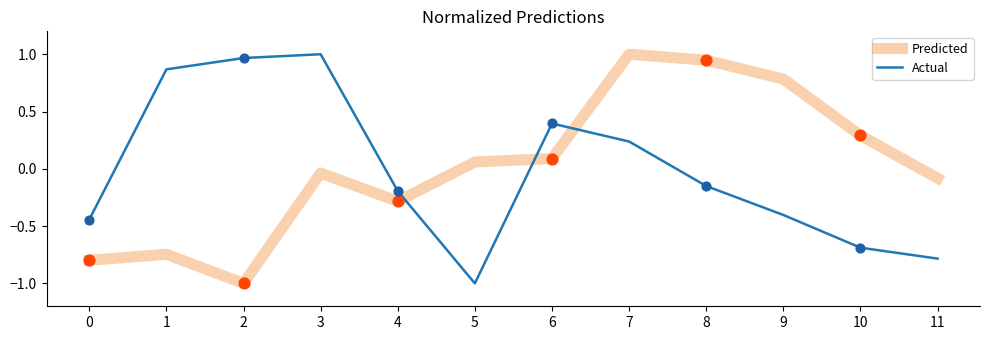

At which category is the sum across all series the highest?

7